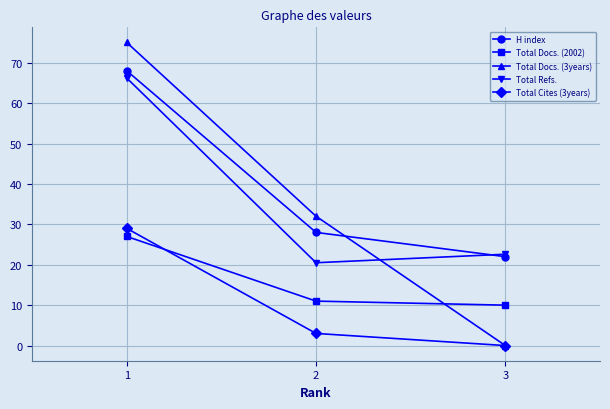

What is the highest value of the Total Docs. (2002) series?

27.0